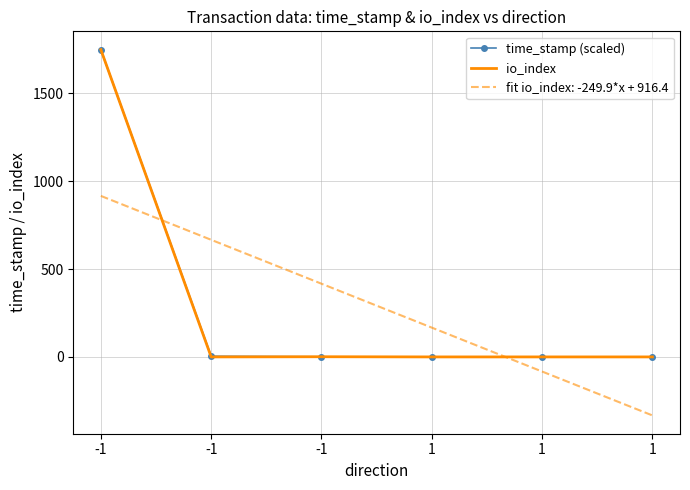

Is the value of io_index at -1 greater than the value of time_stamp (scaled) at -1?

No